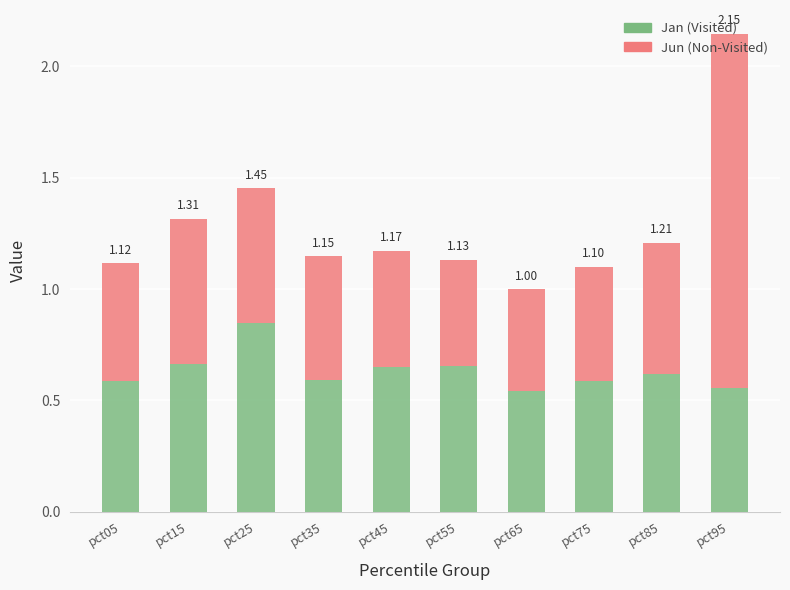

At how many categories does at least one series exceed 0?

10